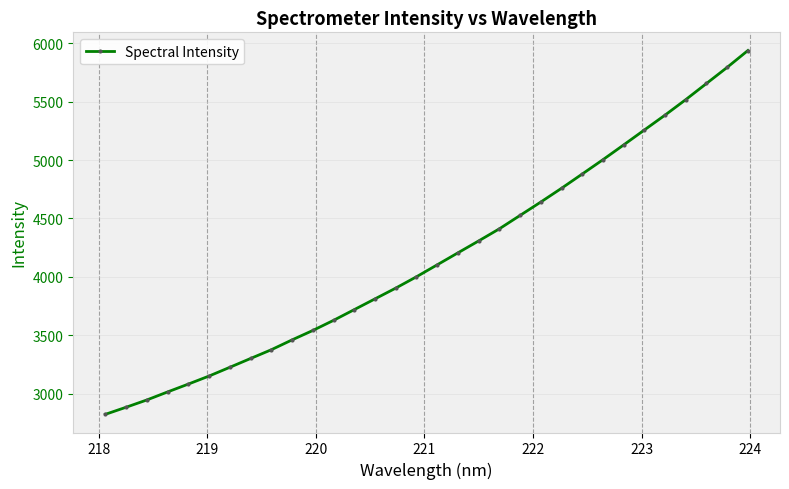

Does the chart have visible grid lines?

Yes